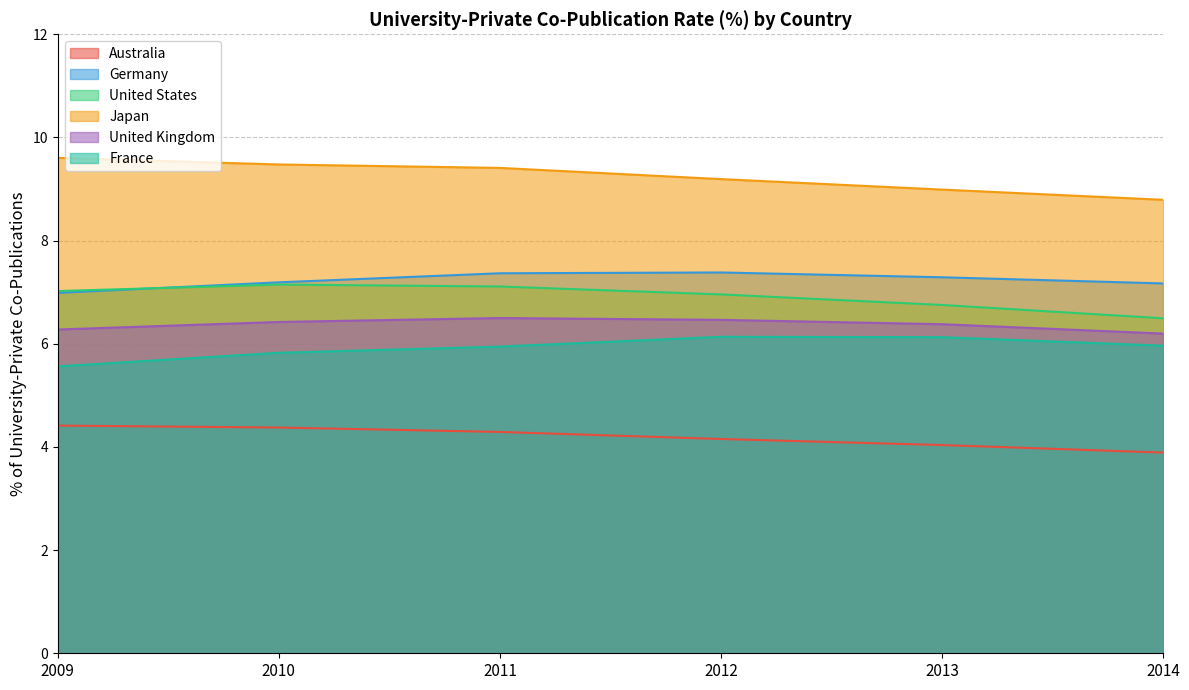

True or false: United Kingdom has more than 0 points higher than both neighbors.

True